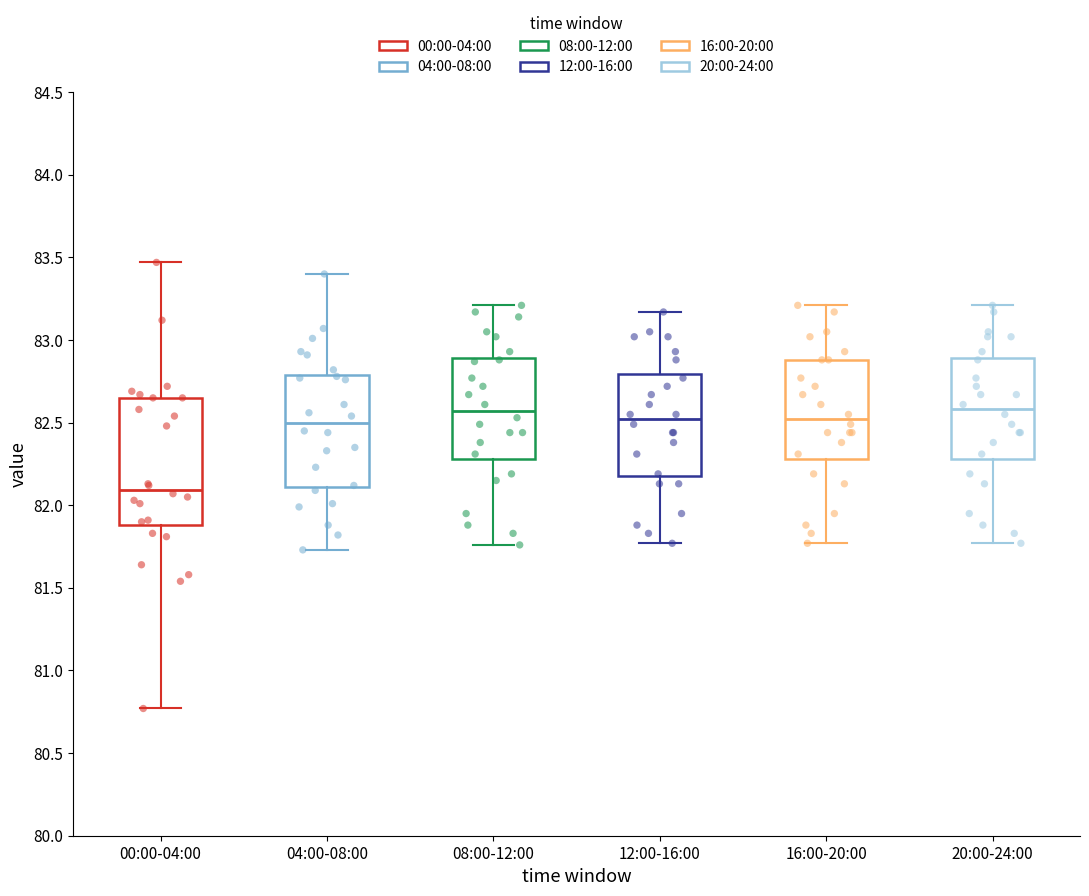

Where does the upper whisker of the box for 12:00-16:00 end on the y-axis? The values are not printed on the chart, so give them approximately, as read against the axis.

83.15